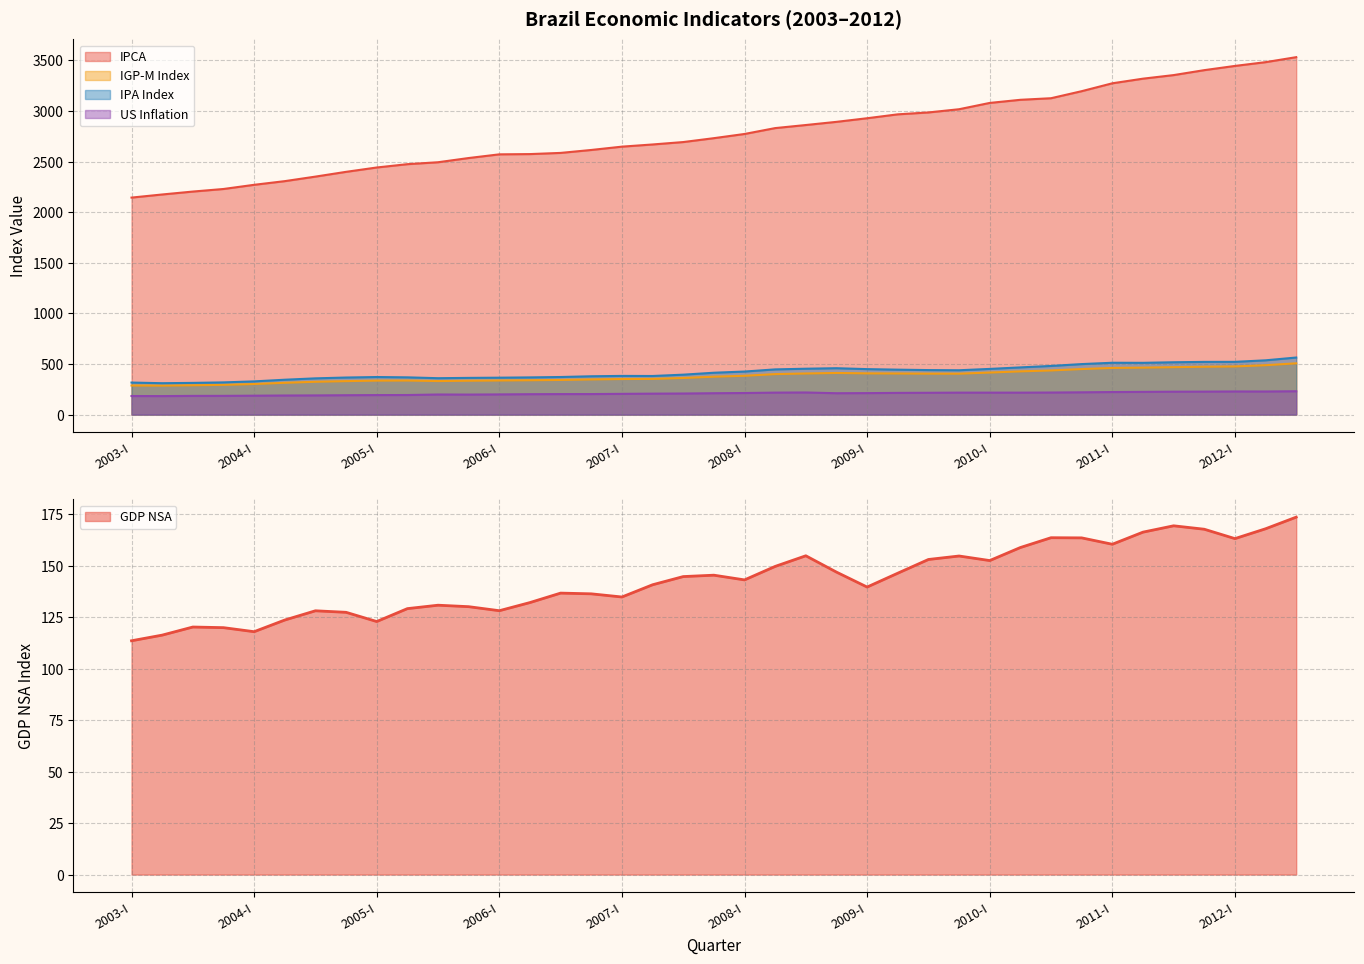

At which label does IPCA reach its minimum?

2003-I